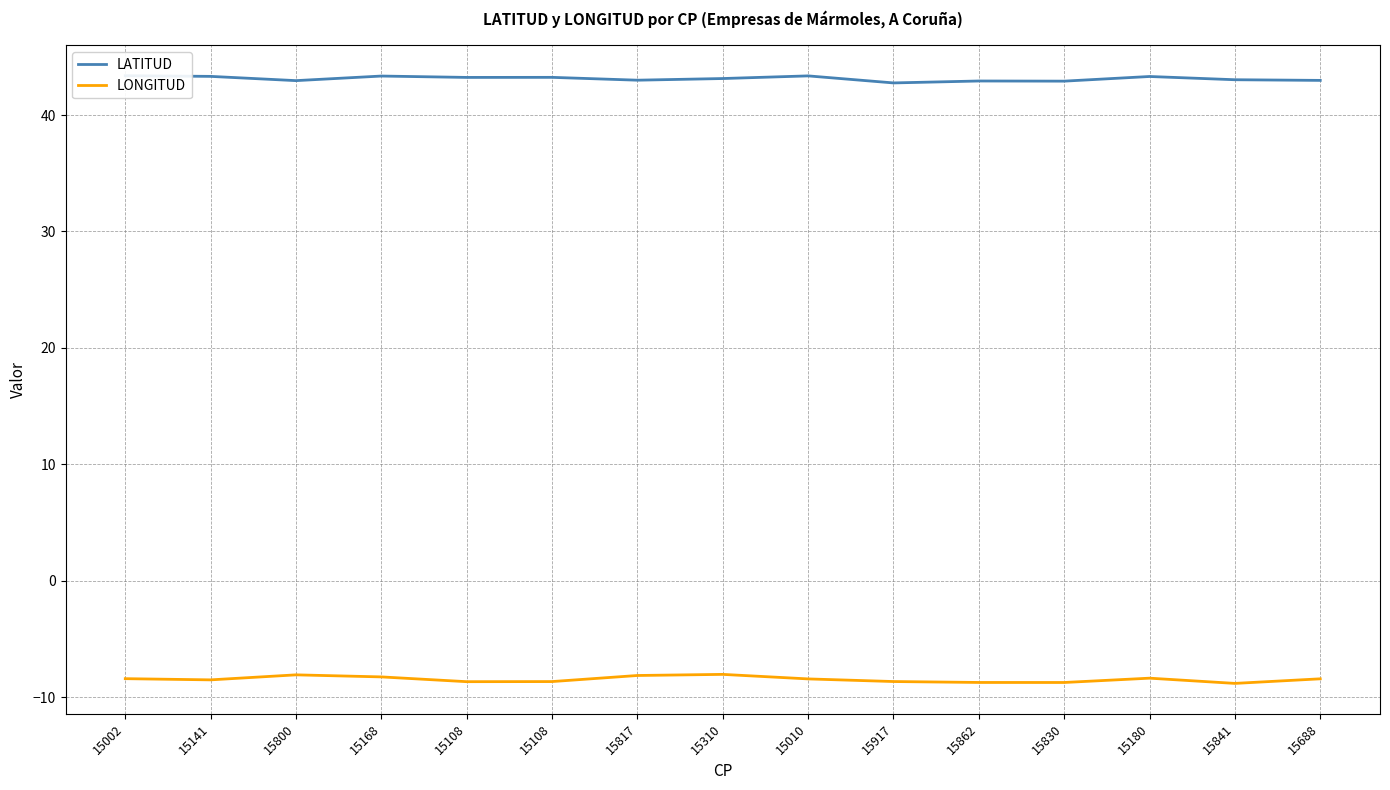

True or false: LATITUD has more than 2 points higher than both neighbors.

True